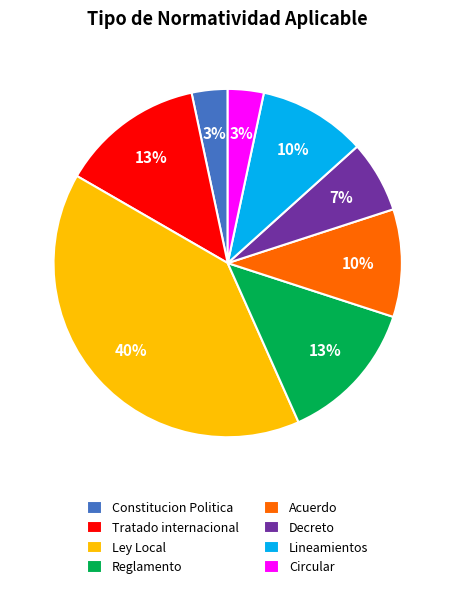

To the nearest percent, what is the difference between the Circular and Acuerdo slice percentages?

7%